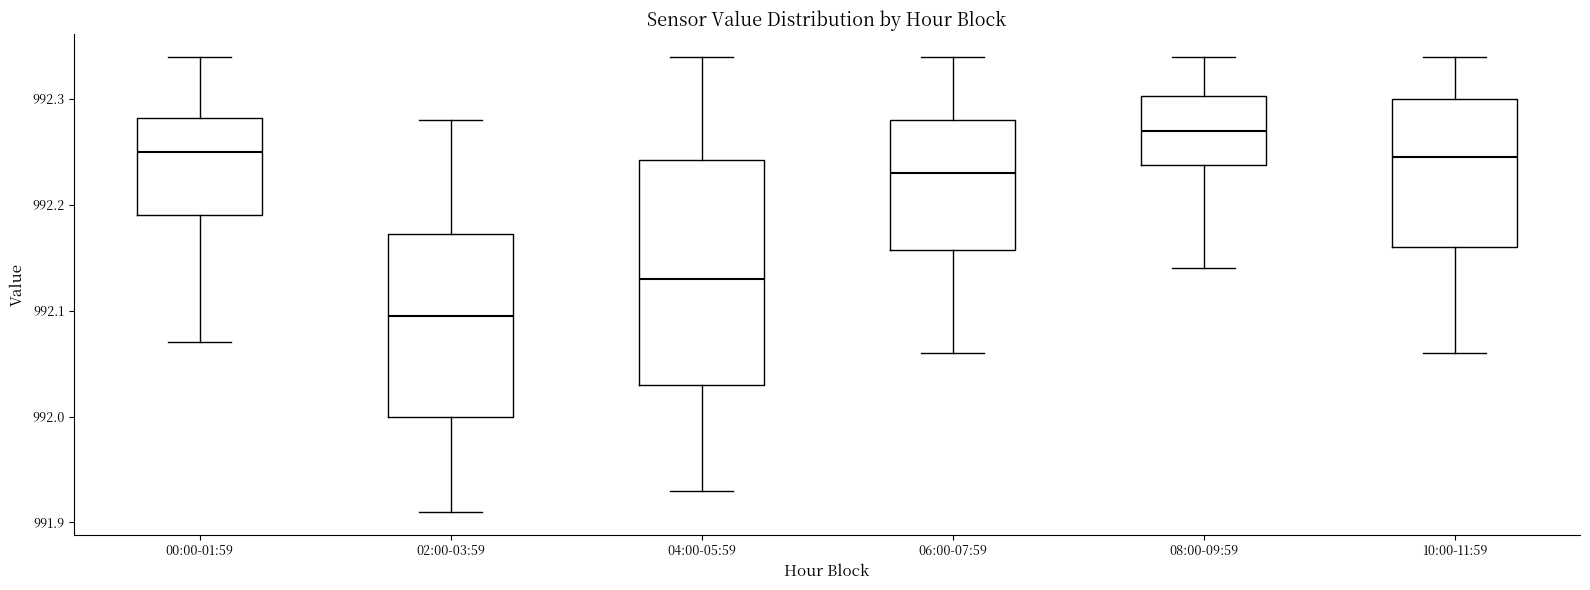

Reading left to right, transcribe this box plot: for each box, give where its median line is, the range the box spans, and where its two whiskers end, as read against the y-axis. The values are not printed on the chart, so give them approximately, as read against the axis.

00:00-01:59: median 992.25, box 992.19 to 992.28, whiskers 992.07 to 992.34
02:00-03:59: median 992.10, box 992.00 to 992.17, whiskers 991.91 to 992.28
04:00-05:59: median 992.13, box 992.03 to 992.24, whiskers 991.93 to 992.34
06:00-07:59: median 992.23, box 992.16 to 992.28, whiskers 992.06 to 992.34
08:00-09:59: median 992.27, box 992.24 to 992.30, whiskers 992.14 to 992.34
10:00-11:59: median 992.25, box 992.16 to 992.30, whiskers 992.06 to 992.34